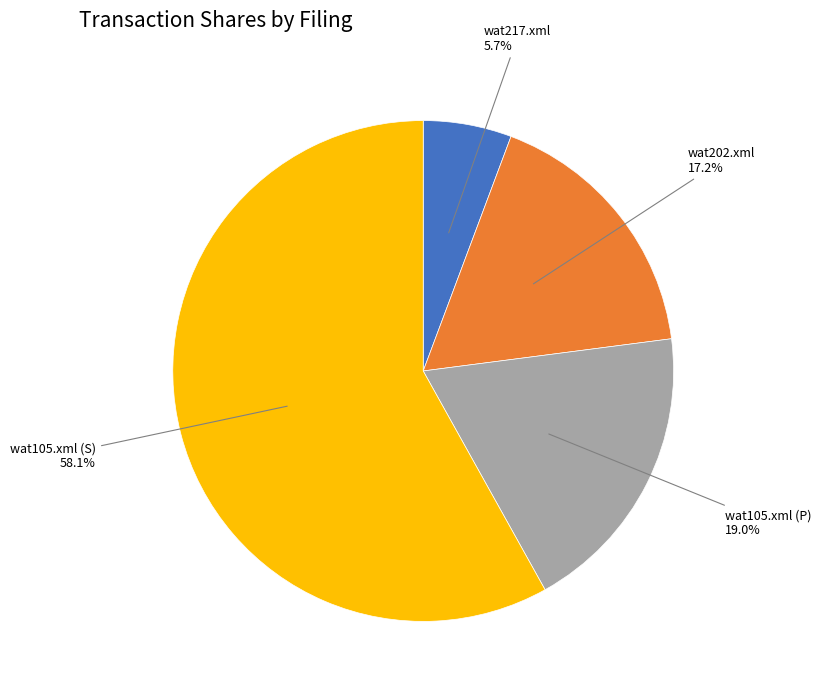

Do wat105.xml (S) and wat105.xml (P) together represent more than half of the pie?

Yes